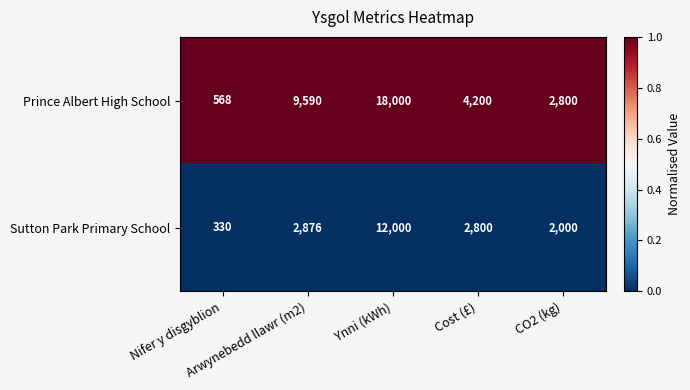

List the series in order of their peak value, highest first.

Prince Albert High School, Sutton Park Primary School